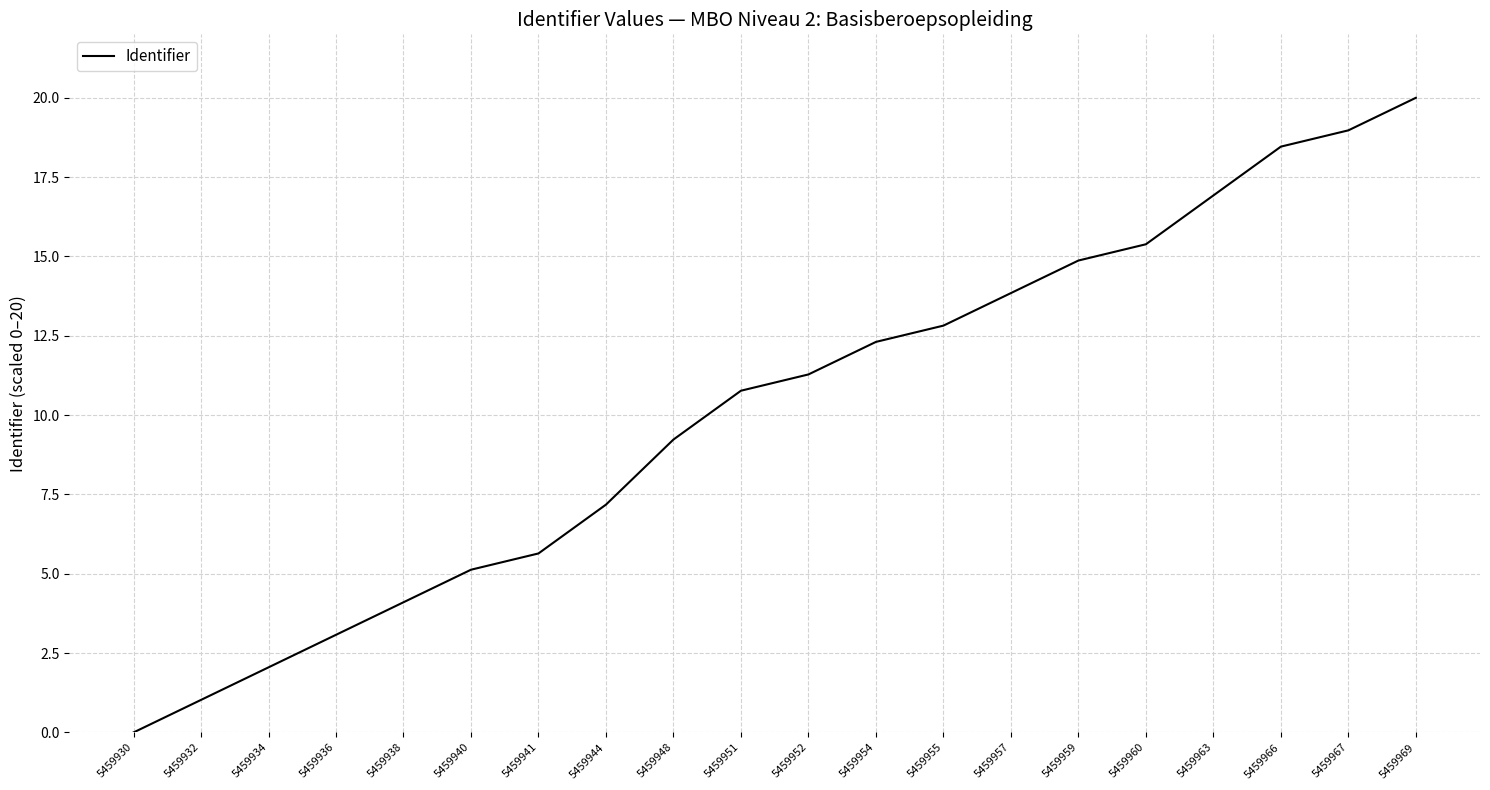

How many lines are shown in the chart?

1